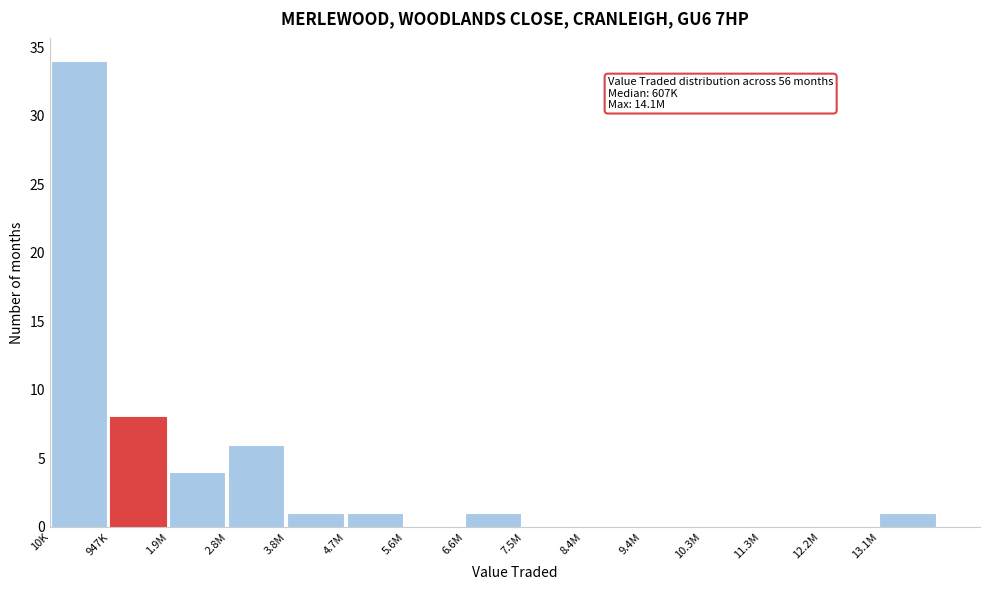

Reading left to right, extract all data points from this chart.

10K=34	947K=8	1.9M=4	2.8M=6	3.8M=1	4.7M=1	5.6M=0	6.6M=1	7.5M=0	8.4M=0	9.4M=0	10.3M=0	11.3M=0	12.2M=0	13.1M=1